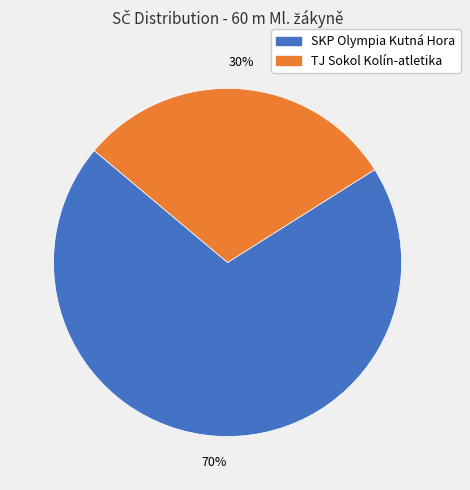

To the nearest percent, what is the difference between the largest and smallest slice percentages?

40%